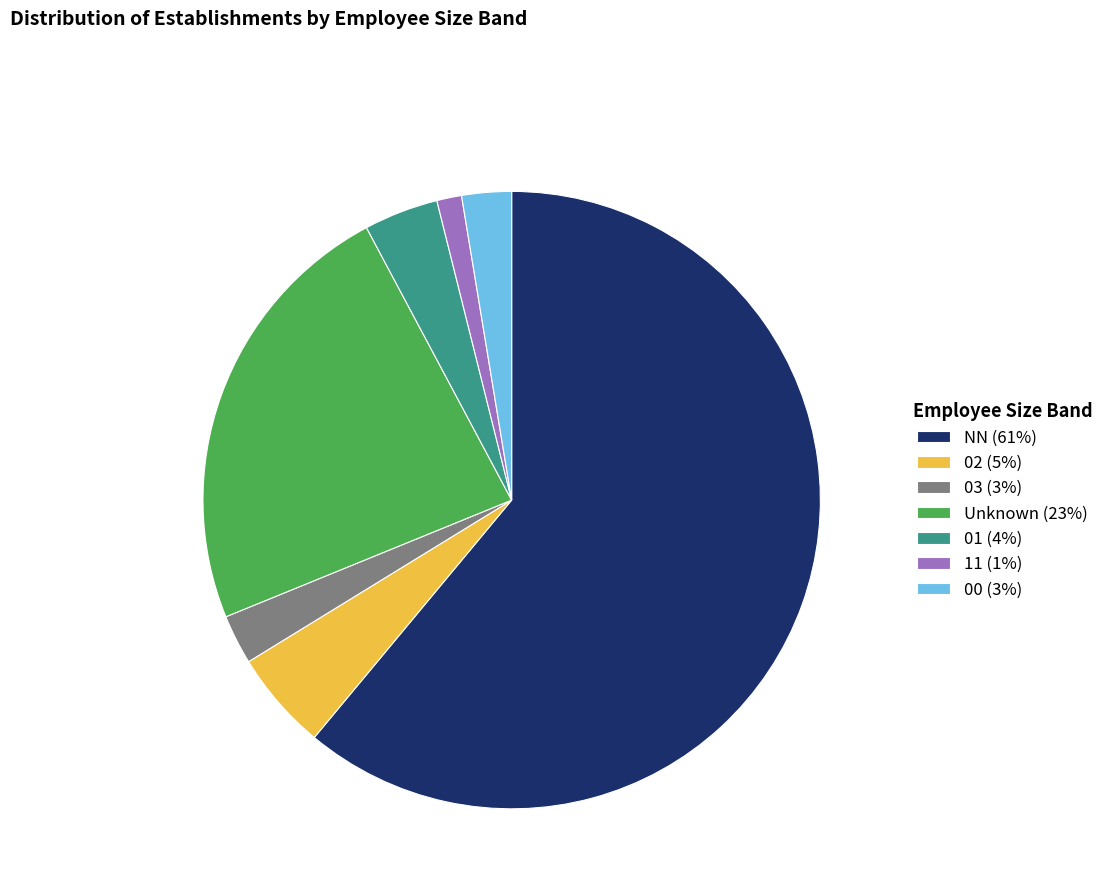

True or false: 11 (1%) accounts for 10% of the total.

False